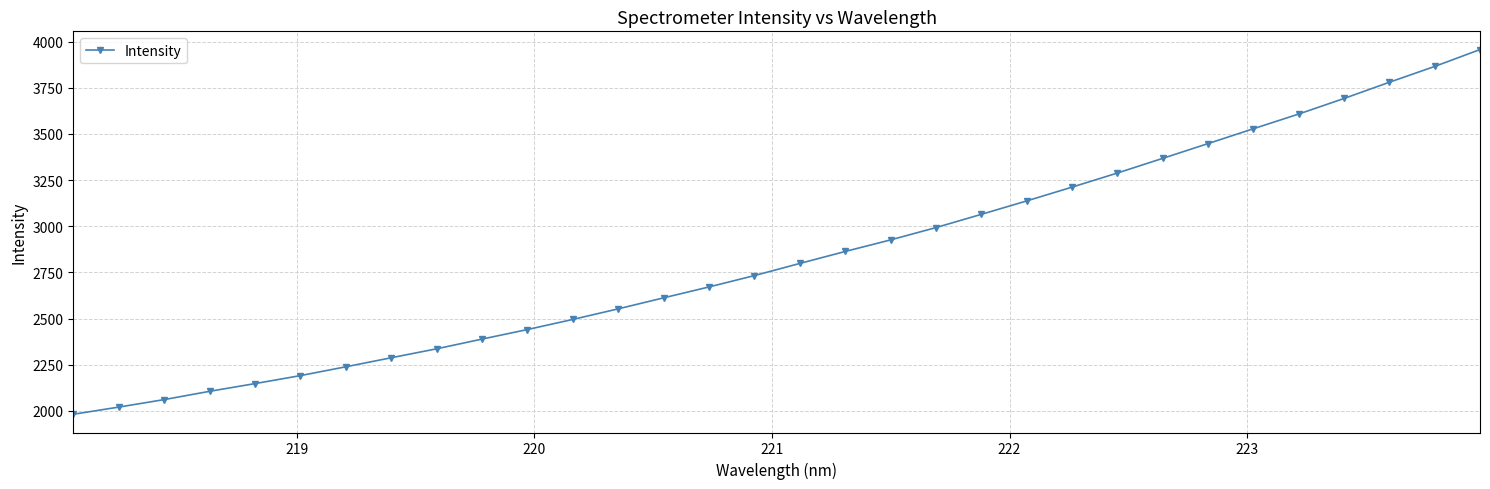

Reading right to left, list all the values displayed in this chart.

3957.3	3866.0	3780.3	3692.4	3608.1	3528.4	3447.9	3367.9	3288.4	3212.0	3137.3	3064.6	2992.9	2926.1	2863.4	2798.6	2732.9	2671.4	2612.3	2552.7	2495.4	2440.6	2388.8	2336.2	2287.7	2238.7	2191.0	2147.6	2105.9	2060.9	2020.3	1981.5